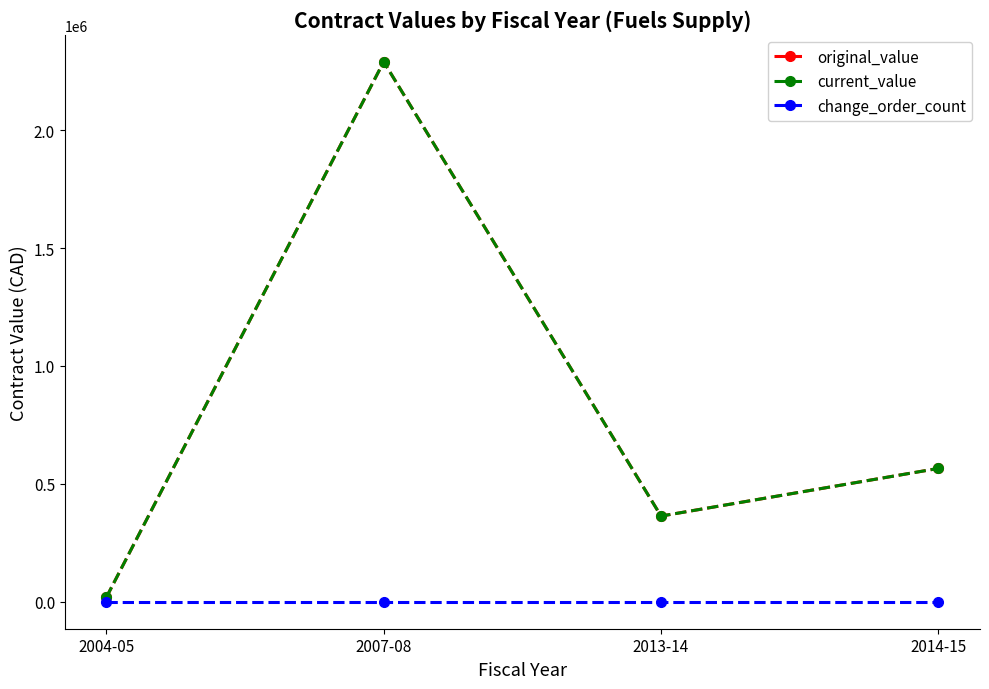

Is this an area chart (filled region under the line)?

No